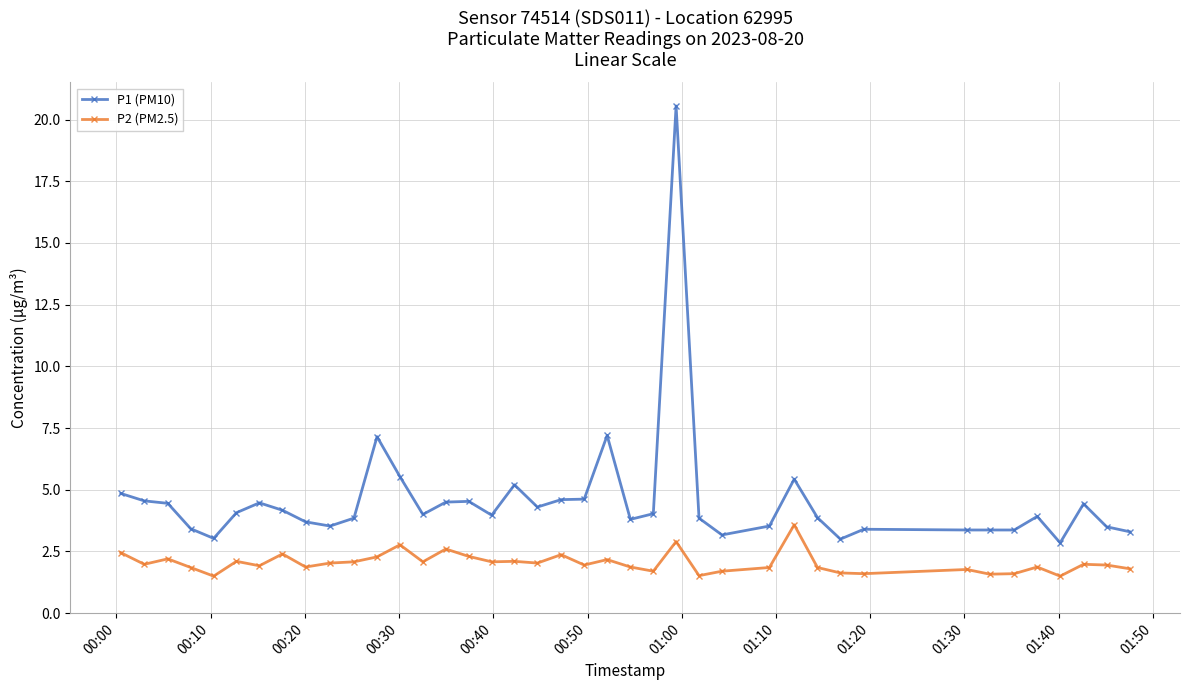

Rank the series by their average value, from lowest to highest.

P2 (PM2.5), P1 (PM10)